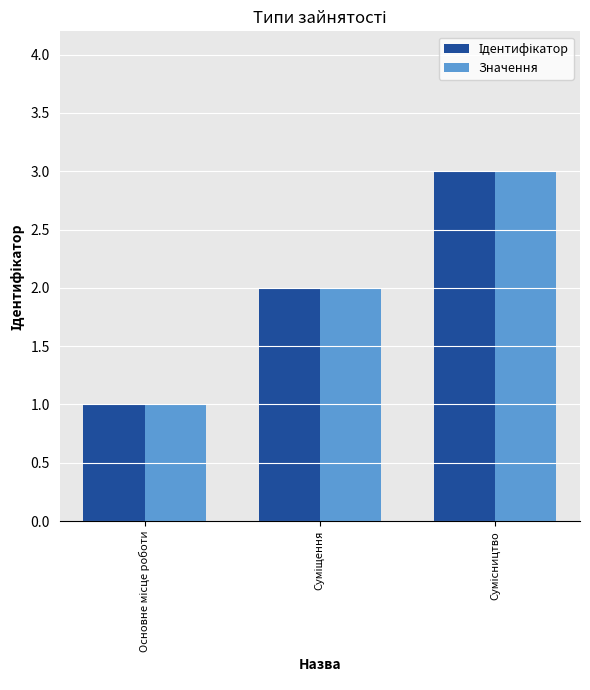

What is the highest value of the Значення series?

3